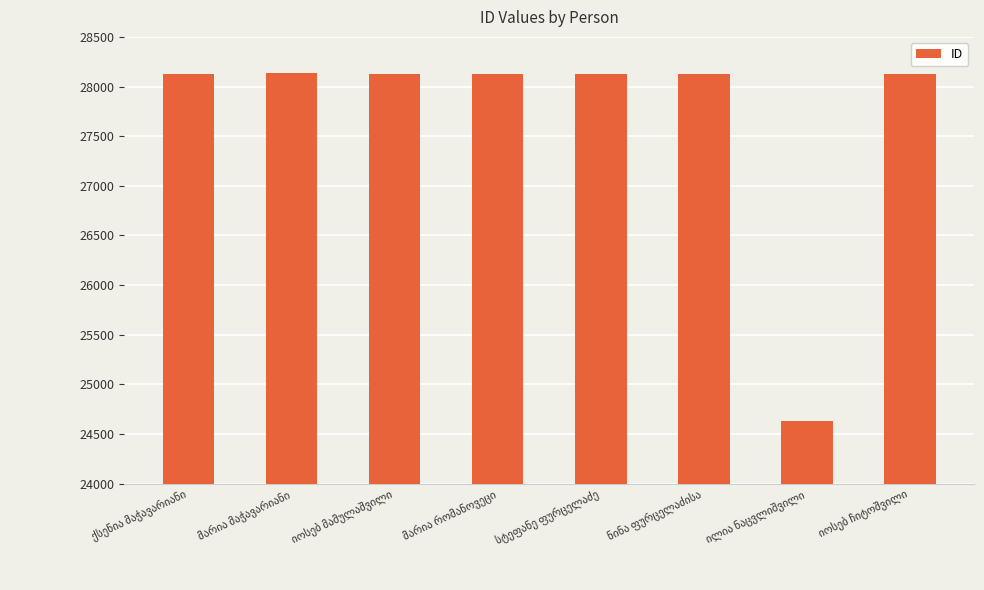

What is the smallest value displayed?

24626